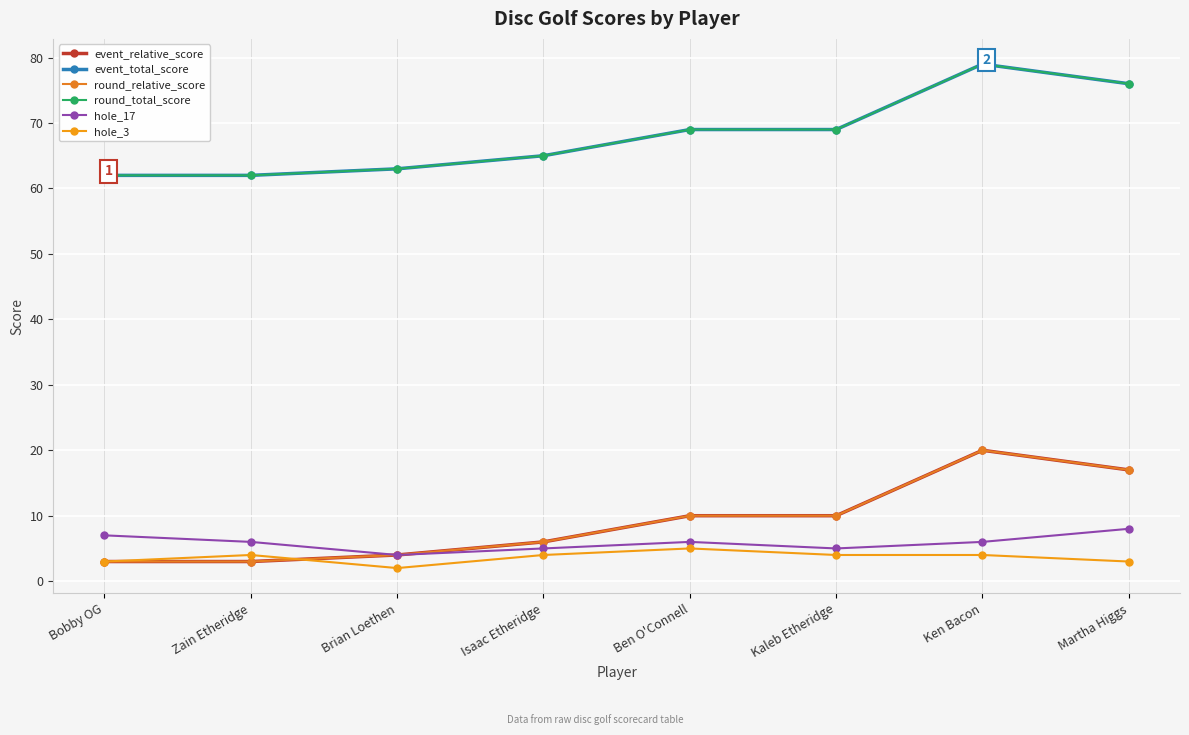

At which category does the chart reach its peak across all series?

Ken Bacon